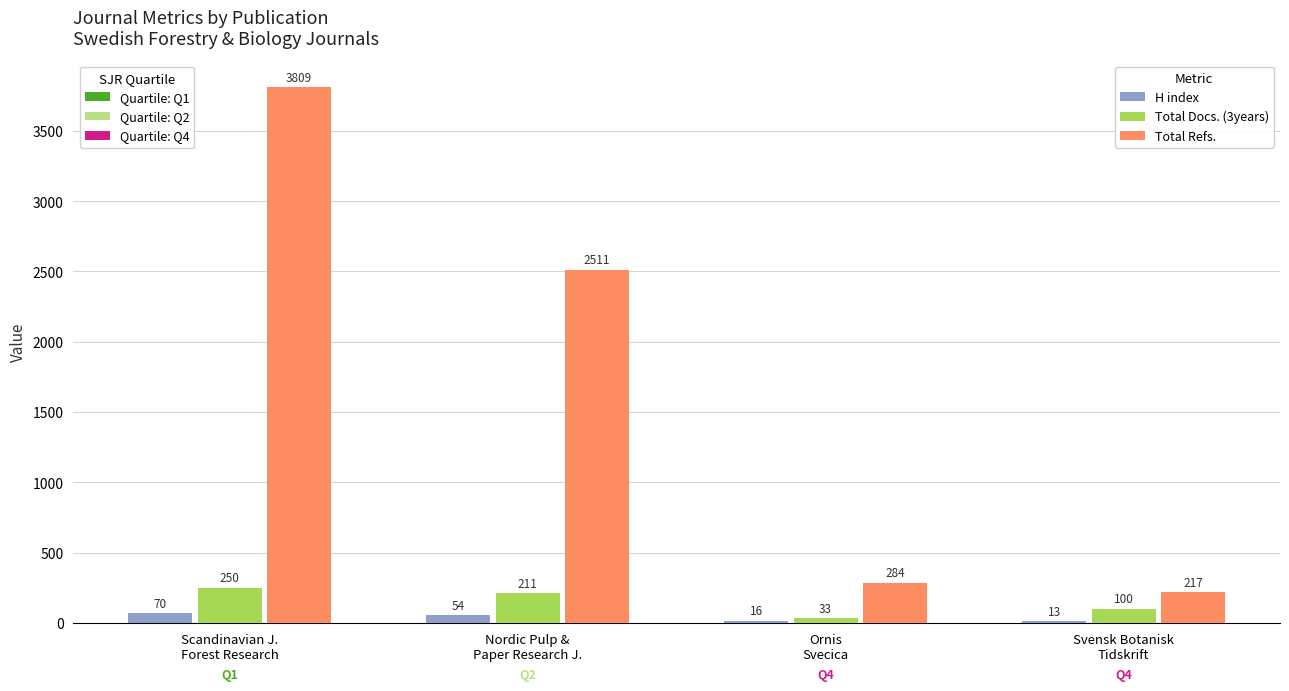

What is the minimum value shown in the chart?

13